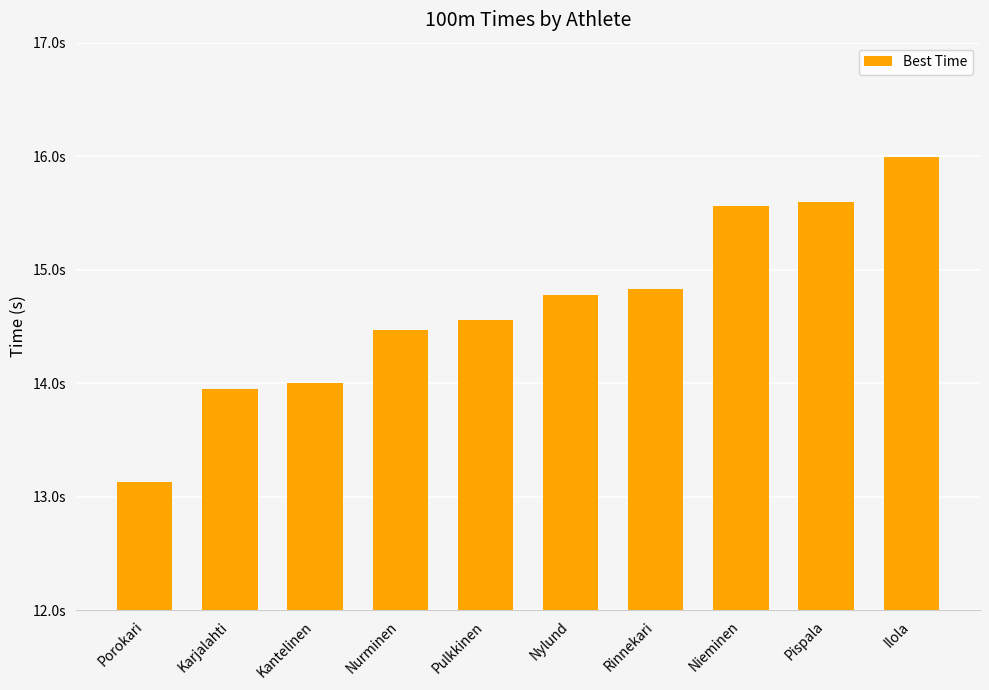

What is the change in value from Porokari to Pulkkinen?

+1.4